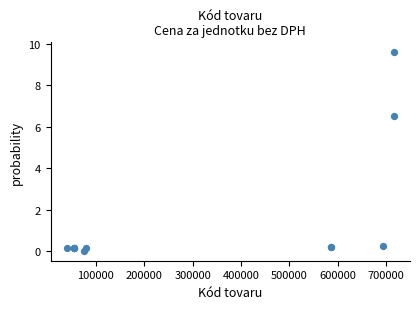

What Y value in the scatter plot is closest to 4?

6.5